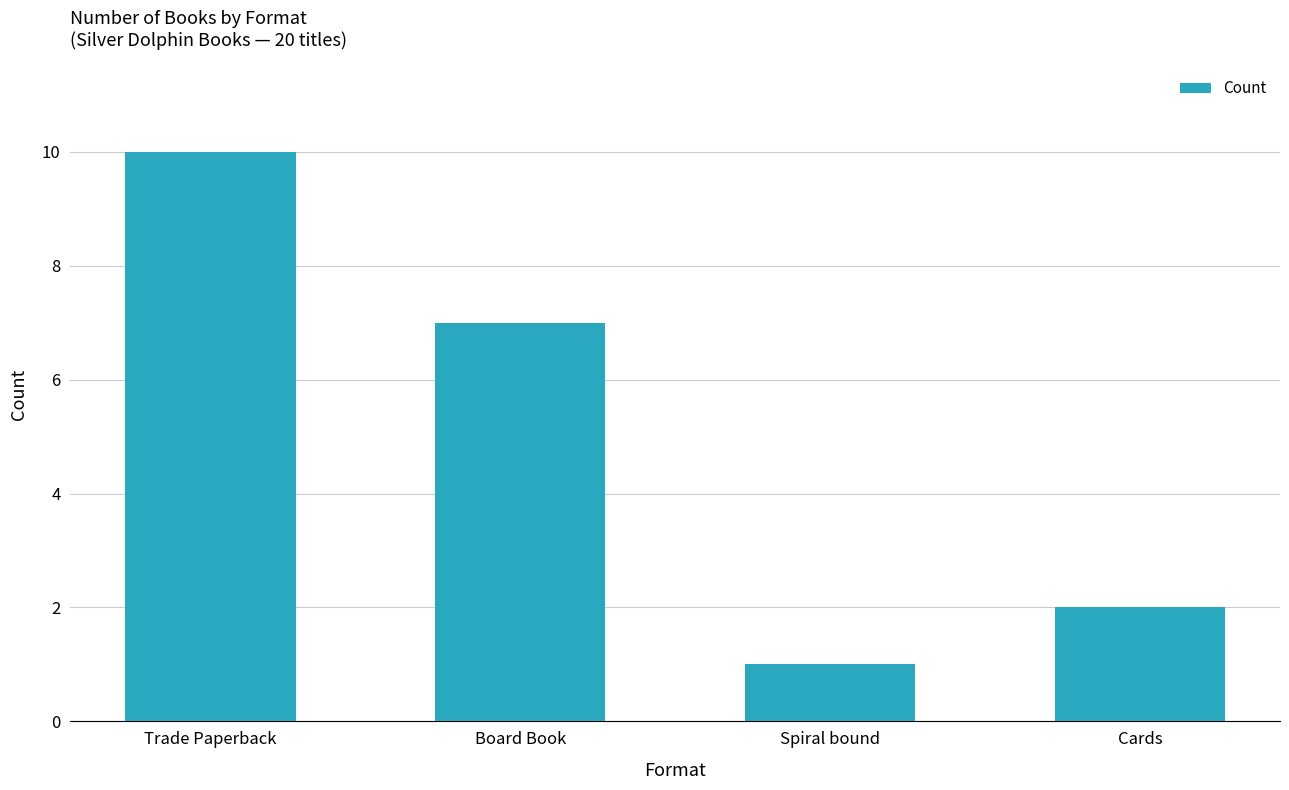

Reading left to right, transcribe all the data shown in this chart.

Trade Paperback=10	Board Book=7	Spiral bound=1	Cards=2